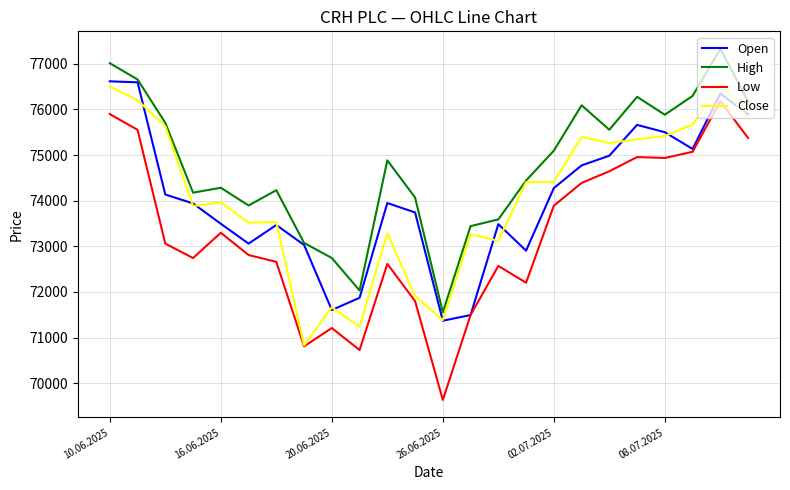

What is the lowest value of the Open series?

71370